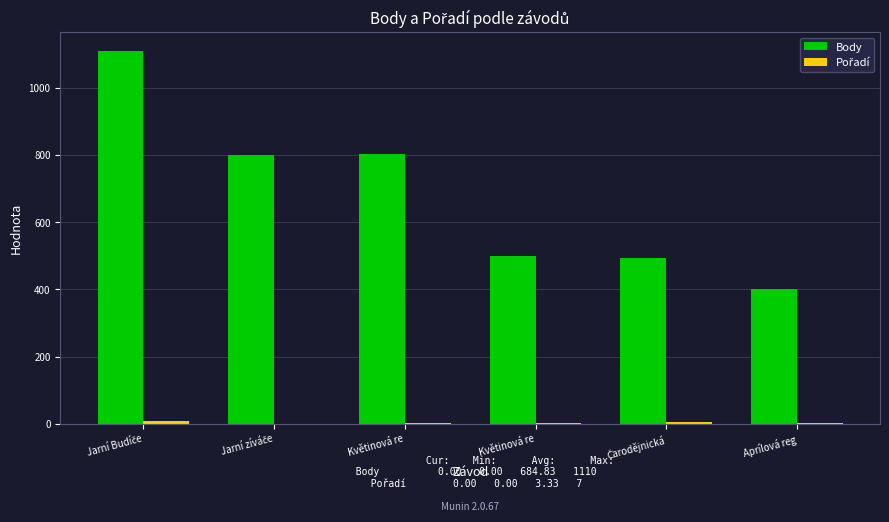

Count the number of data series in this chart.

2